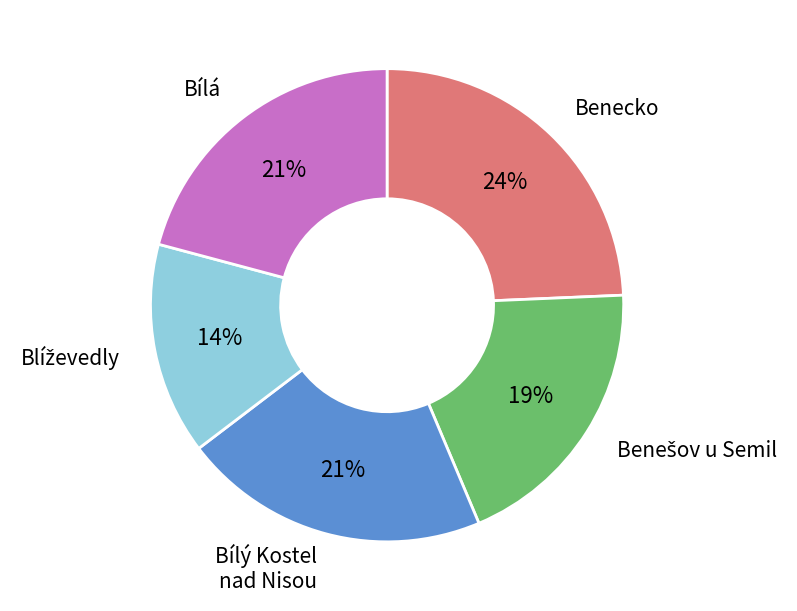

To the nearest percent, what percentage of the pie is Benecko?

24%